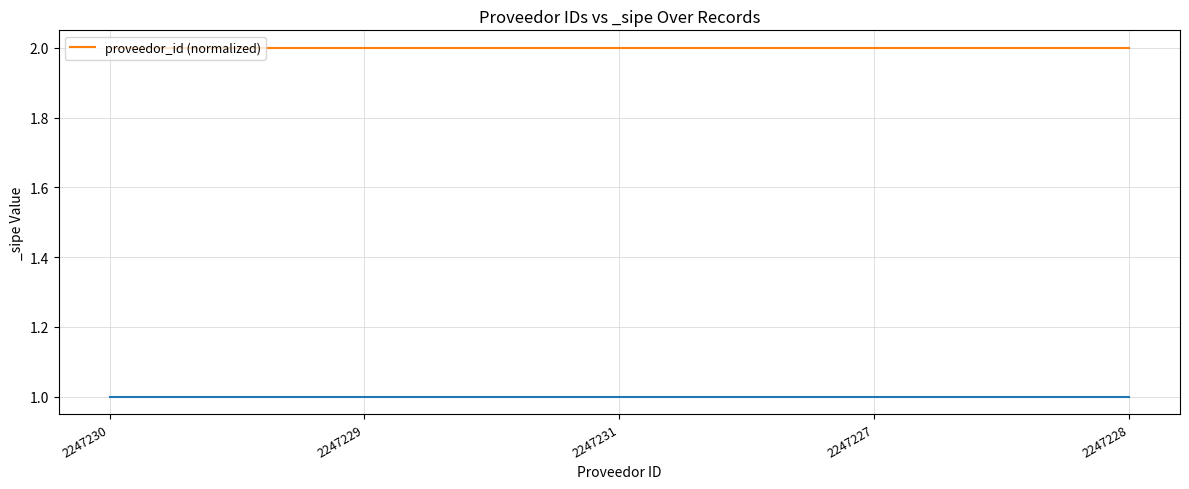

What position from the right is 2247231?

3